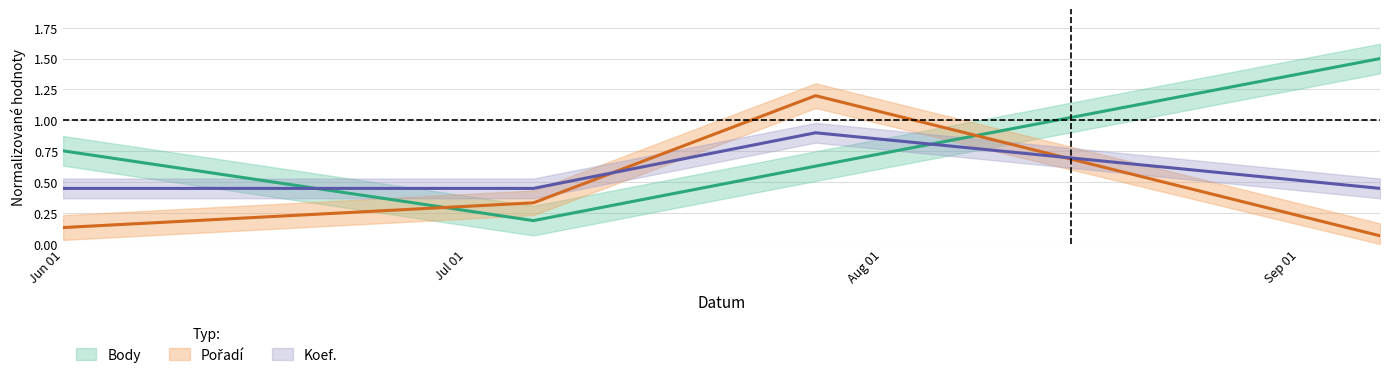

What is the label of the 4th point from the left?

Sep 01